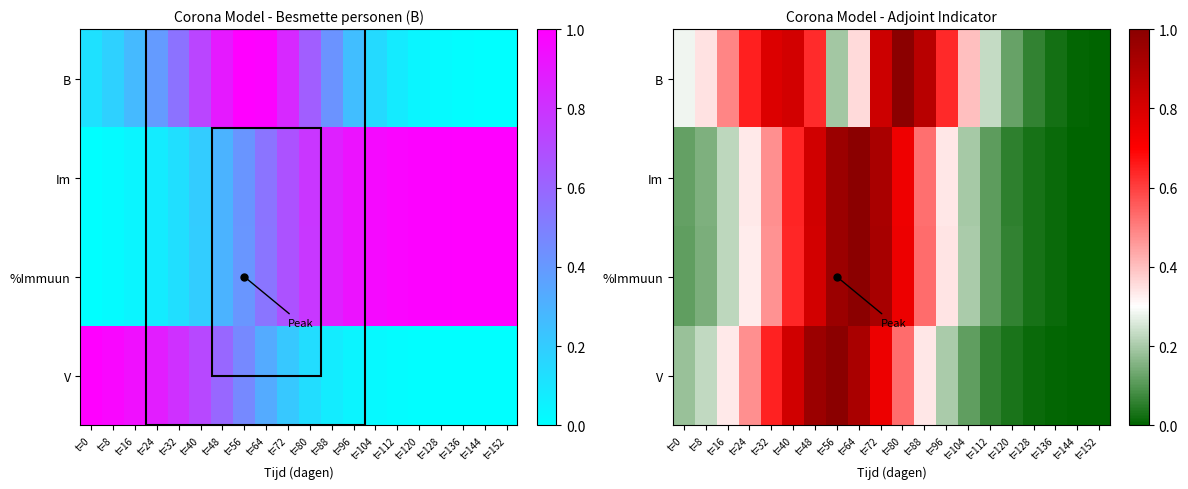

Which category has the lowest value in the V series?

t=152